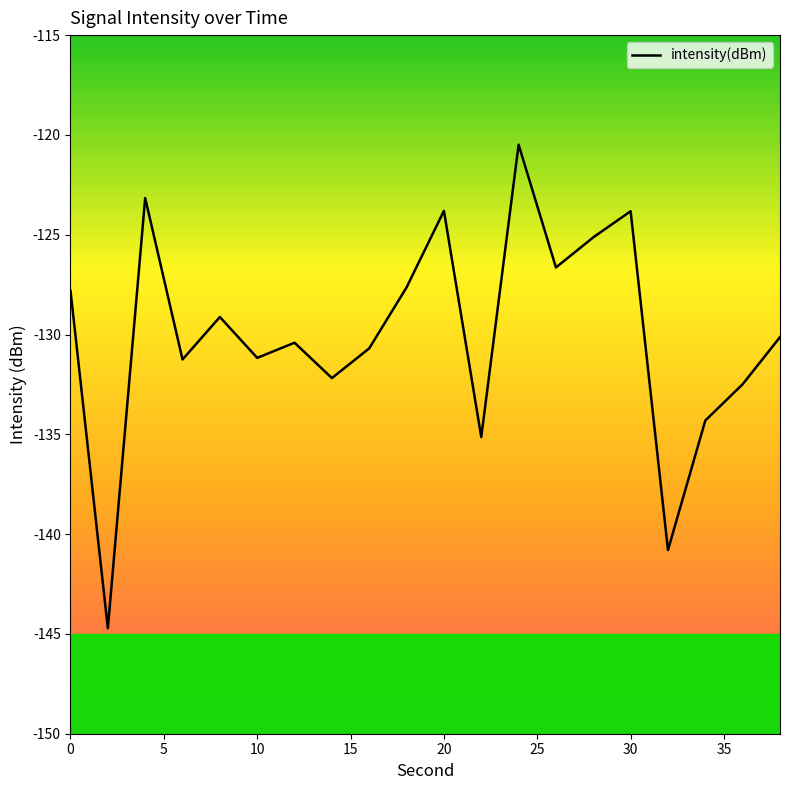

What is the greatest value displayed?

-120.5